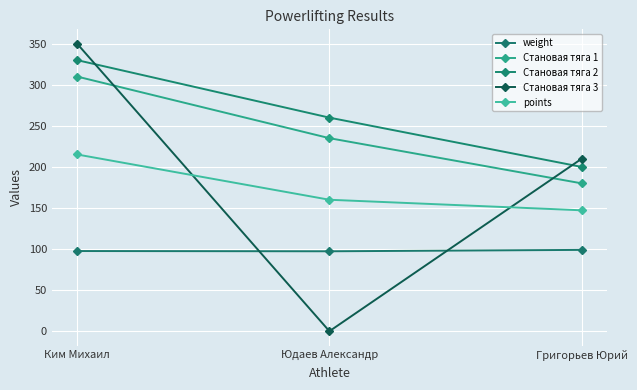

At how many categories does at least one series exceed 106?

3